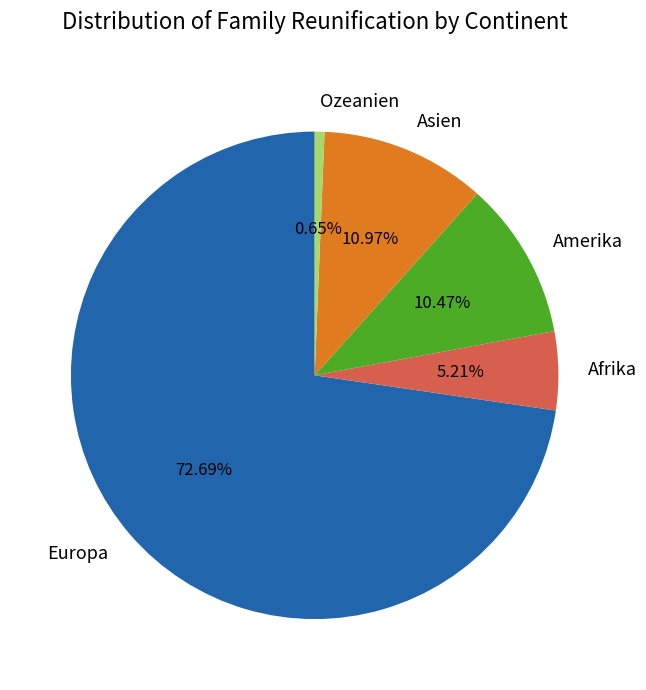

Does Ozeanien represent more than half of the total?

No